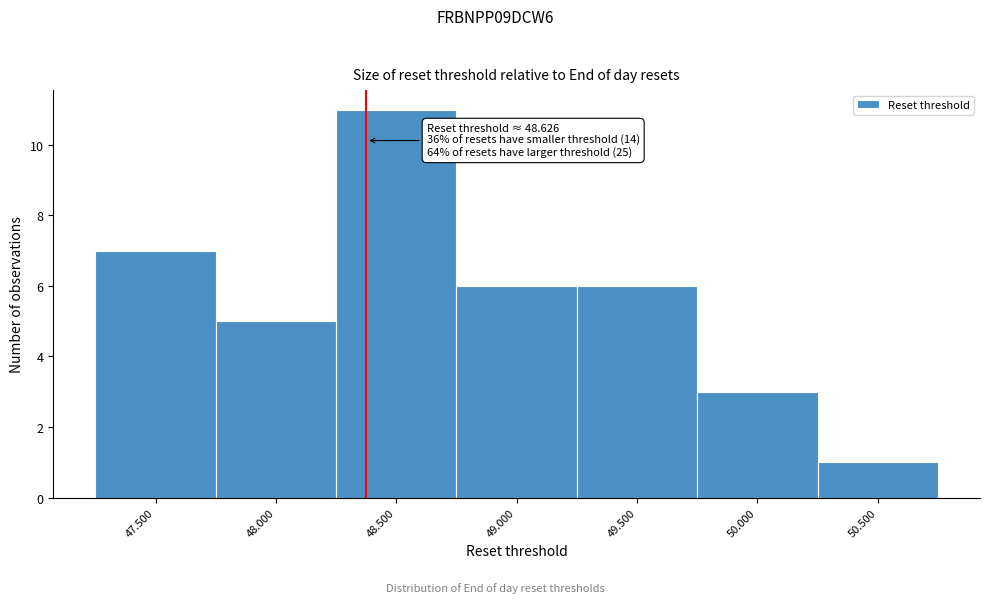

Reading left to right, list all the values displayed in this chart.

7	5	11	6	6	3	1